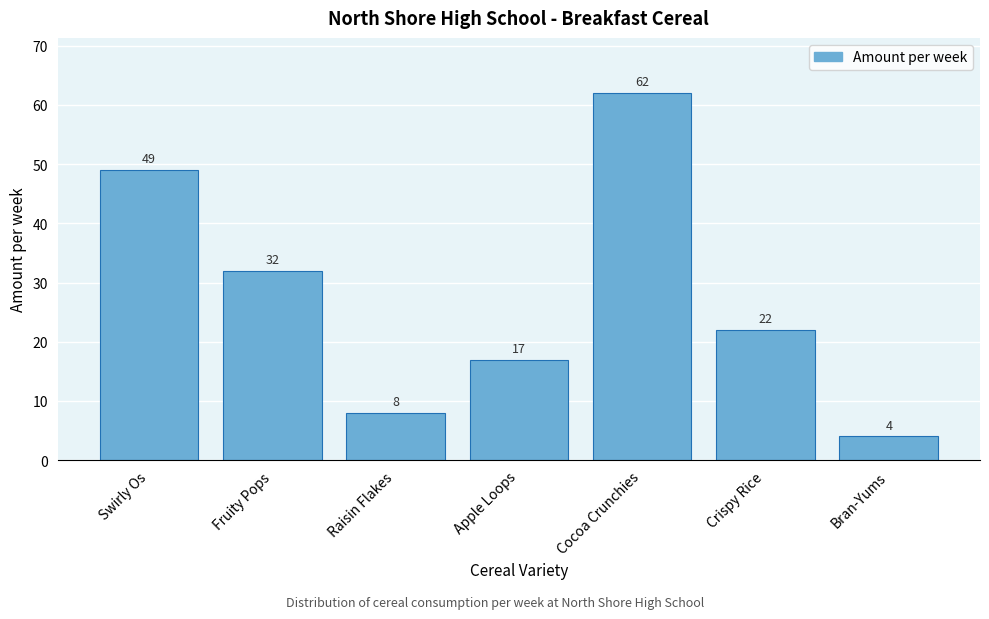

Reading right to left, list all the values displayed in this chart.

Bran-Yums=4	Crispy Rice=22	Cocoa Crunchies=62	Apple Loops=17	Raisin Flakes=8	Fruity Pops=32	Swirly Os=49